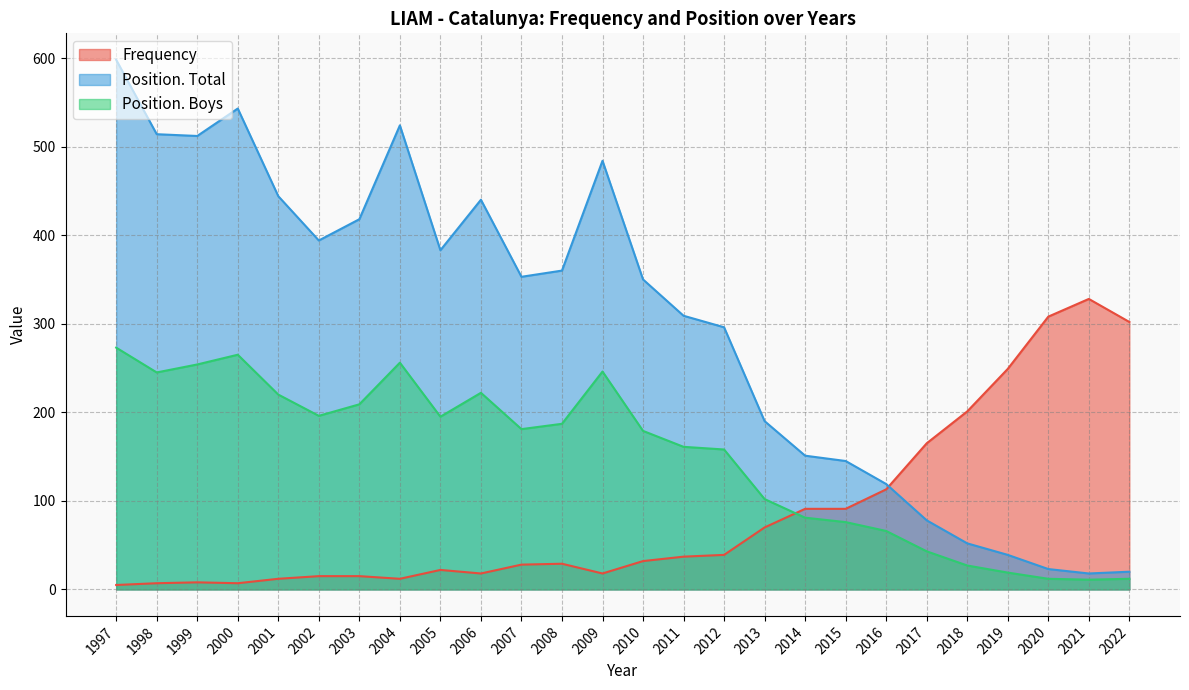

At which category is the sum across all series the highest?

1997